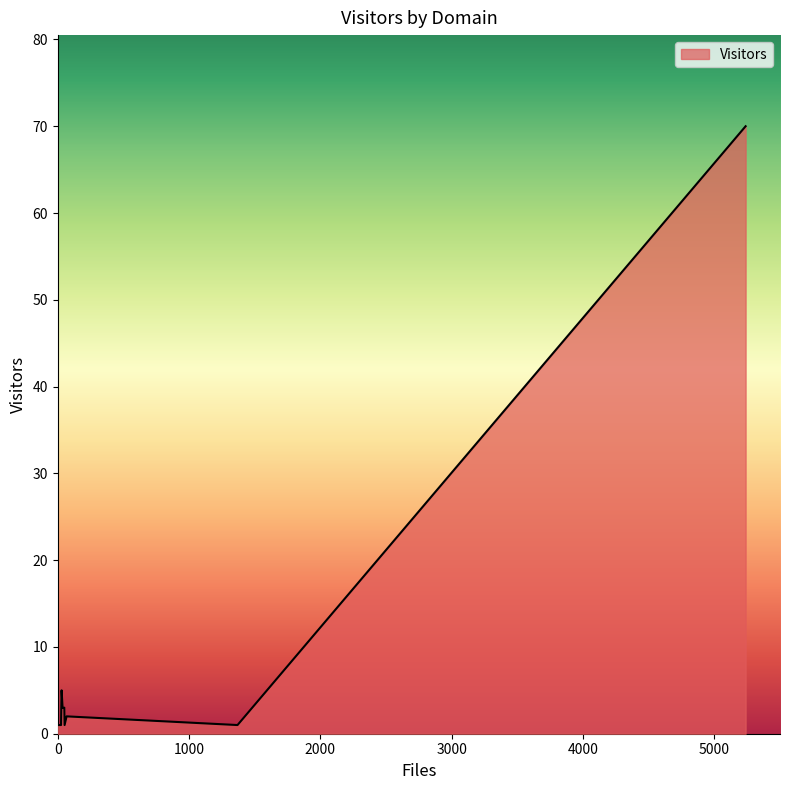

How many lines are shown in the chart?

1